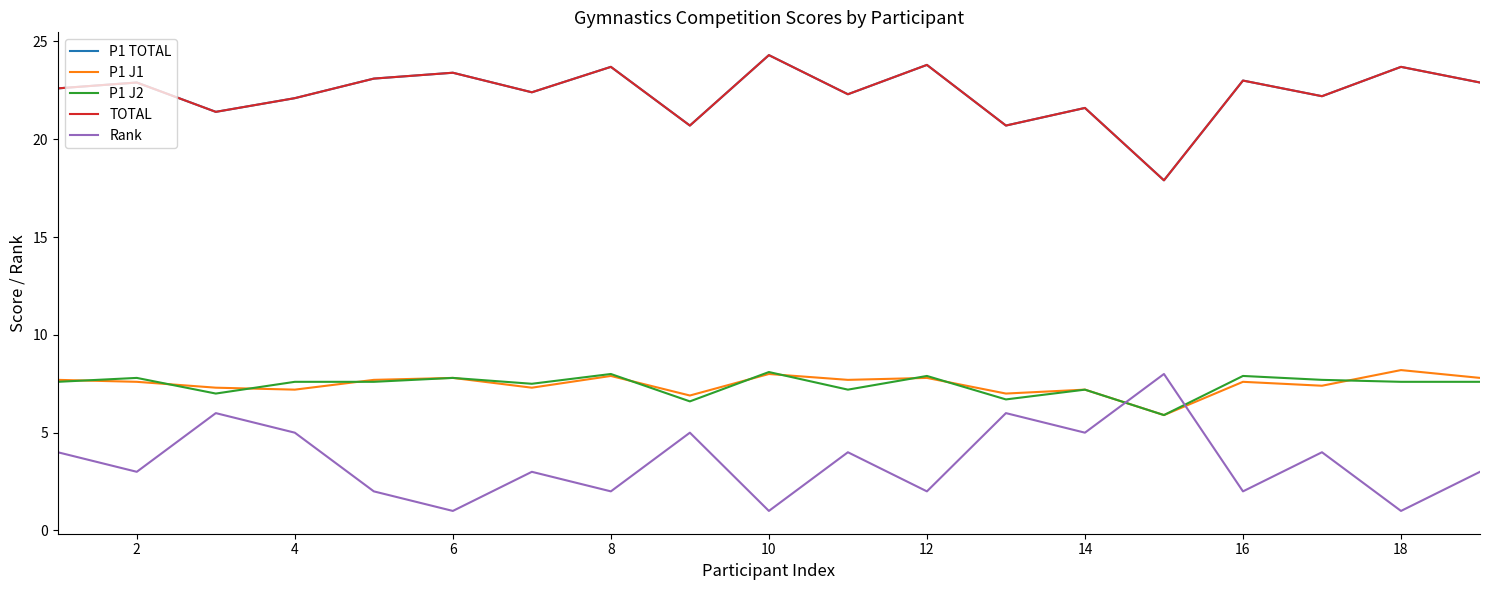

True or false: Rank has more than 1 points higher than both neighbors.

True